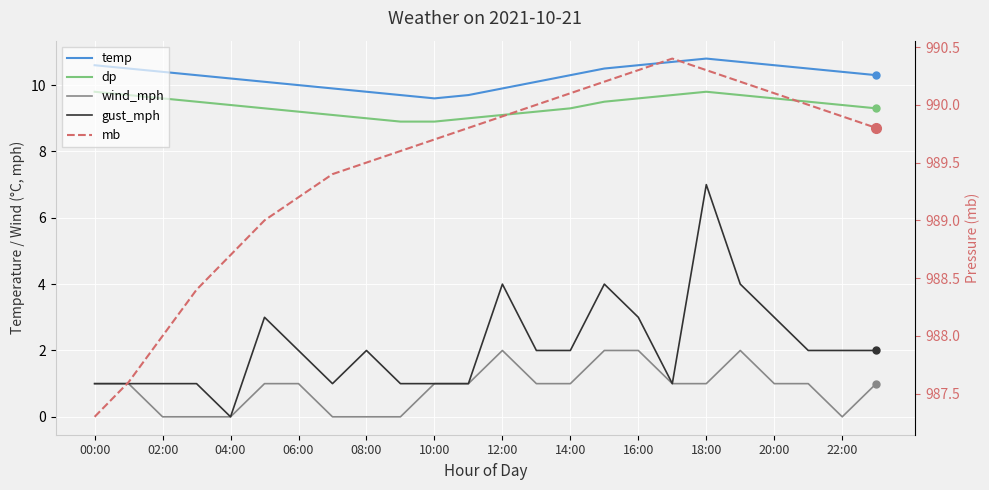

What is the label of the 16th point from the left?

15